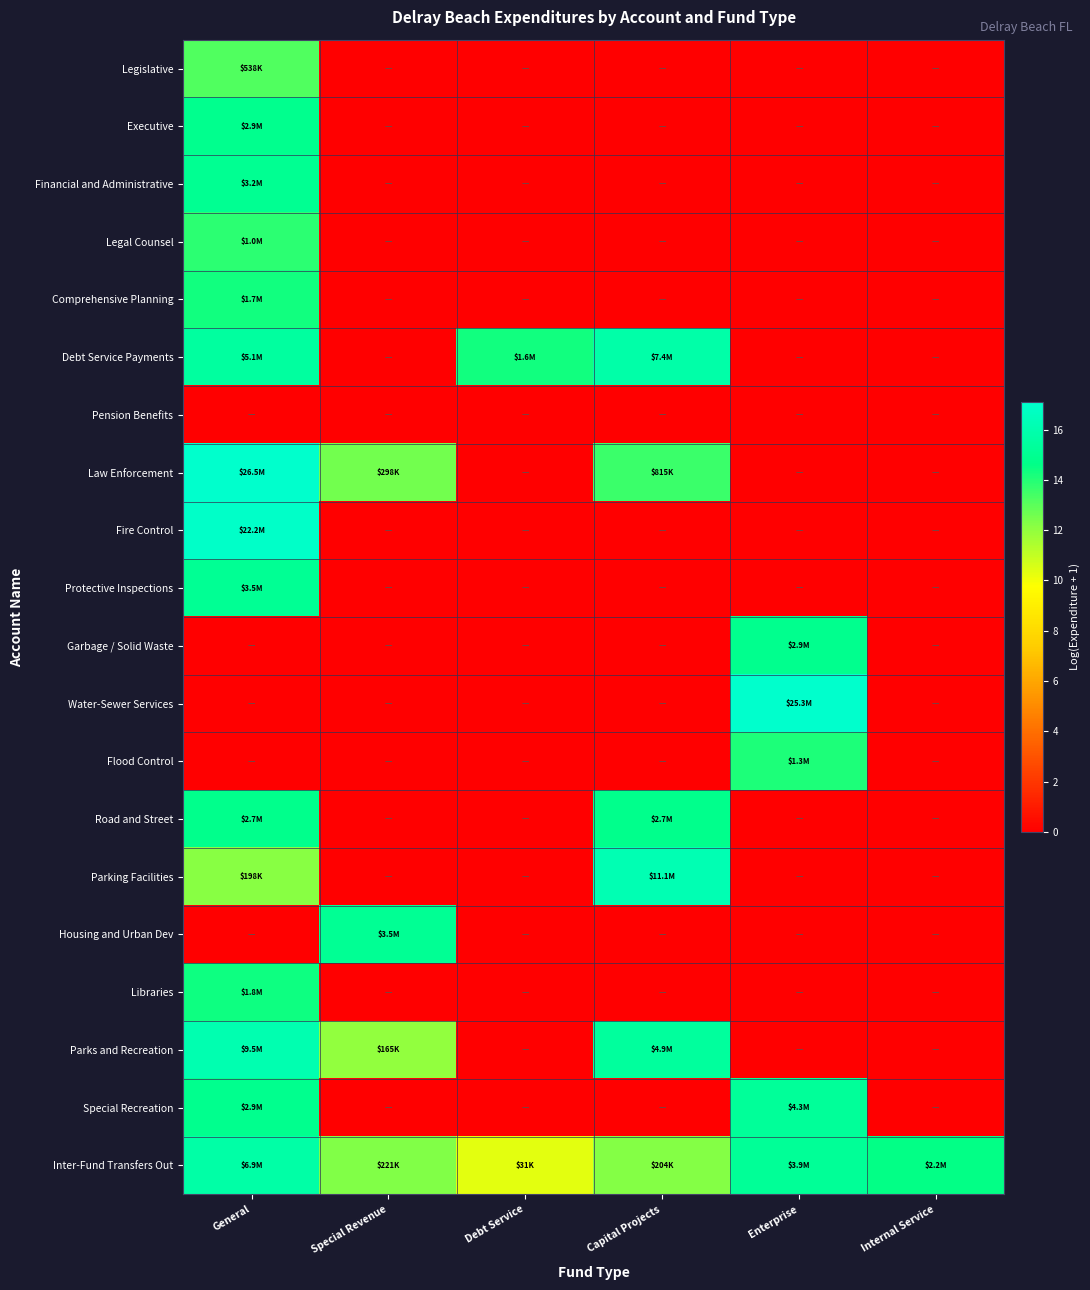

At Internal Service, list the series in order from largest to smallest.

Inter-Fund Transfers Out, Legislative, Executive, Financial and Administrative, Legal Counsel, Comprehensive Planning, Debt Service Payments, Pension Benefits, Law Enforcement, Fire Control, Protective Inspections, Garbage / Solid Waste, Water-Sewer Services, Flood Control, Road and Street, Parking Facilities, Housing and Urban Dev, Libraries, Parks and Recreation, Special Recreation